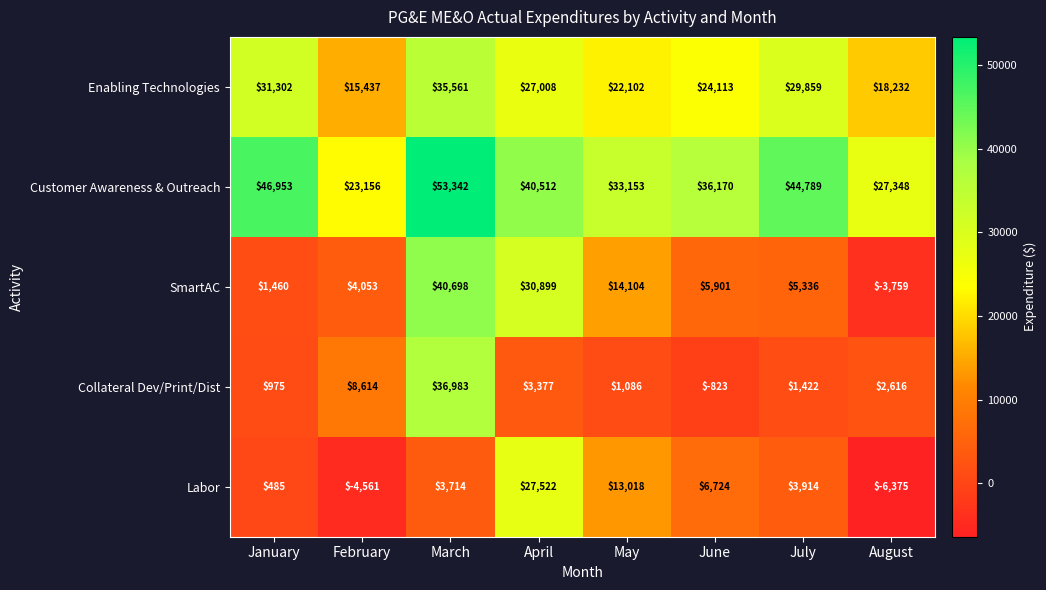

At which label does SmartAC first exceed 5901?

March